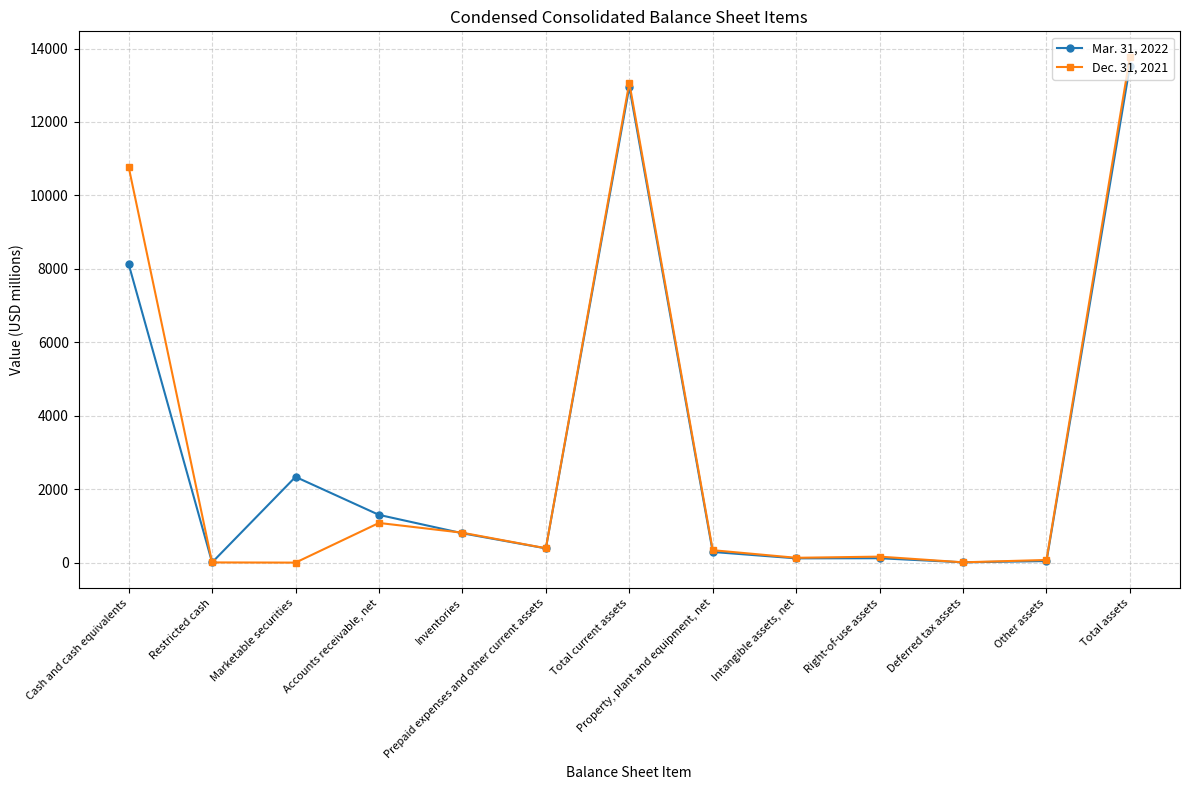

Between Cash and cash equivalents and Marketable securities, which series saw the biggest shift?

Dec. 31, 2021